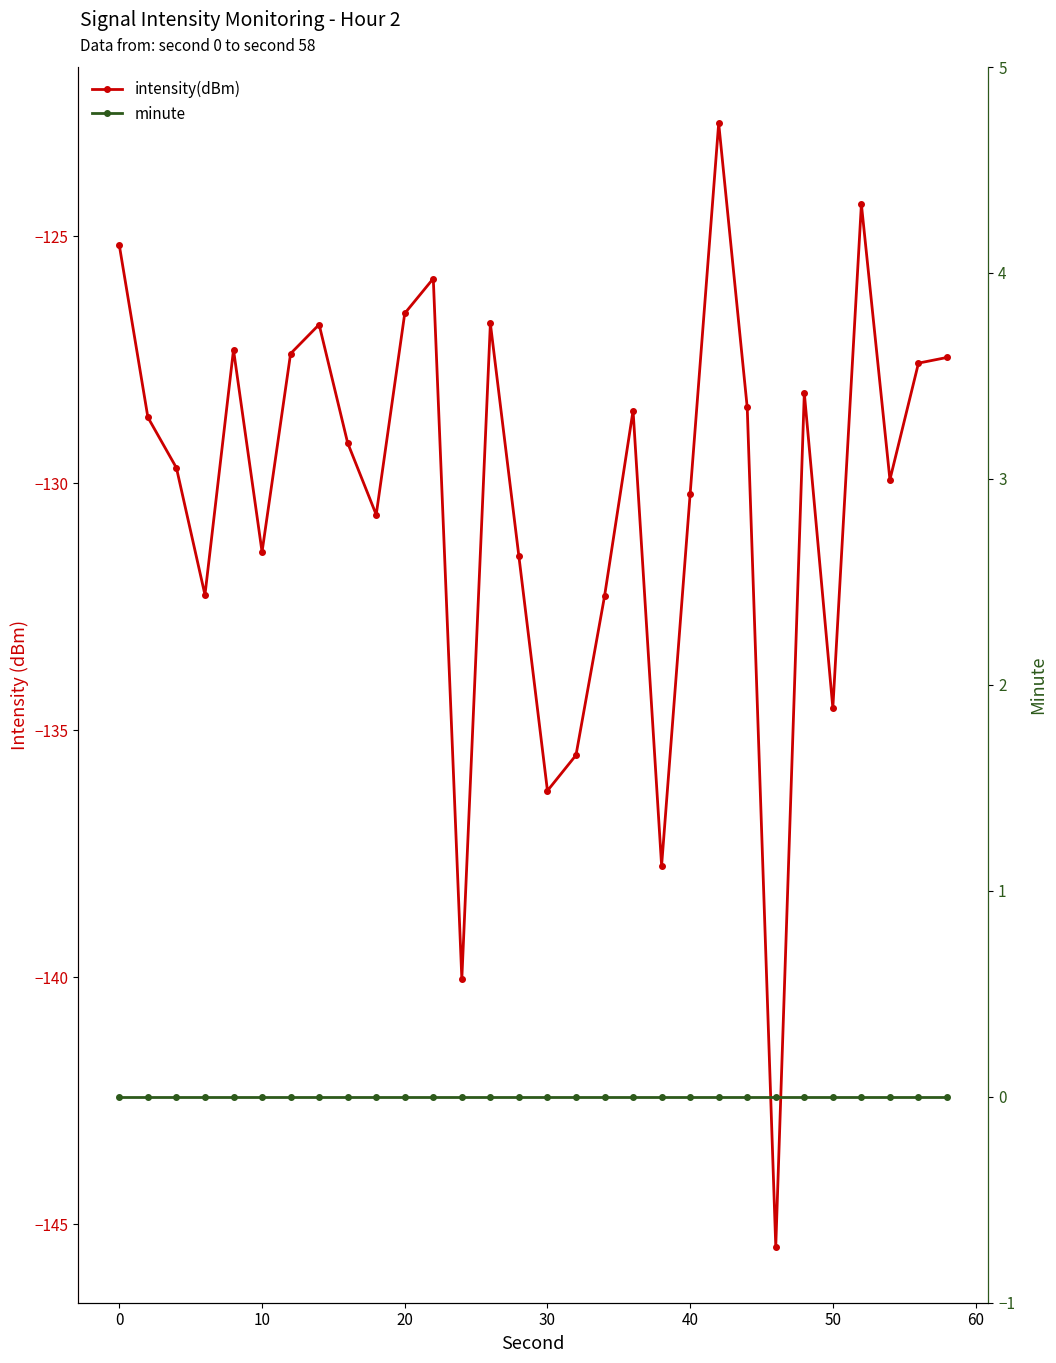

What is the difference between the maximum and minimum values in the intensity(dBm) series?

22.7